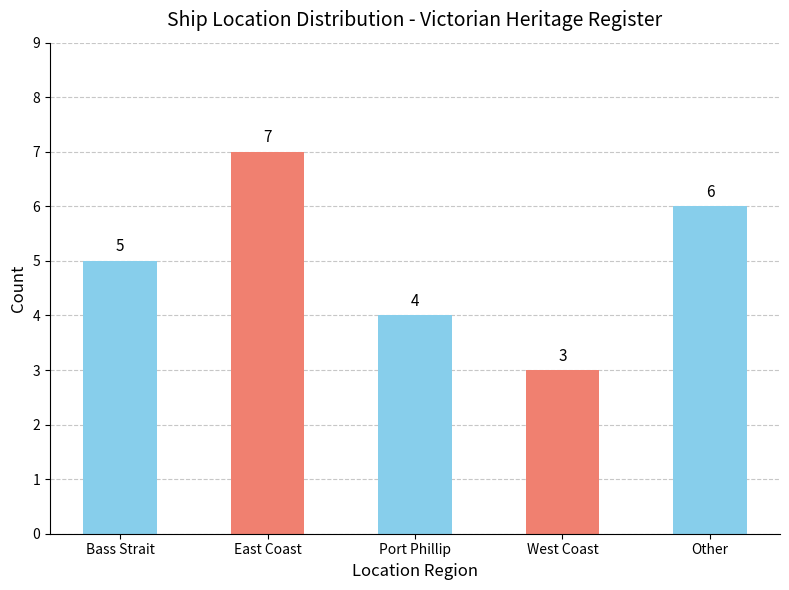

Is it true that the value at Other is 6?

True